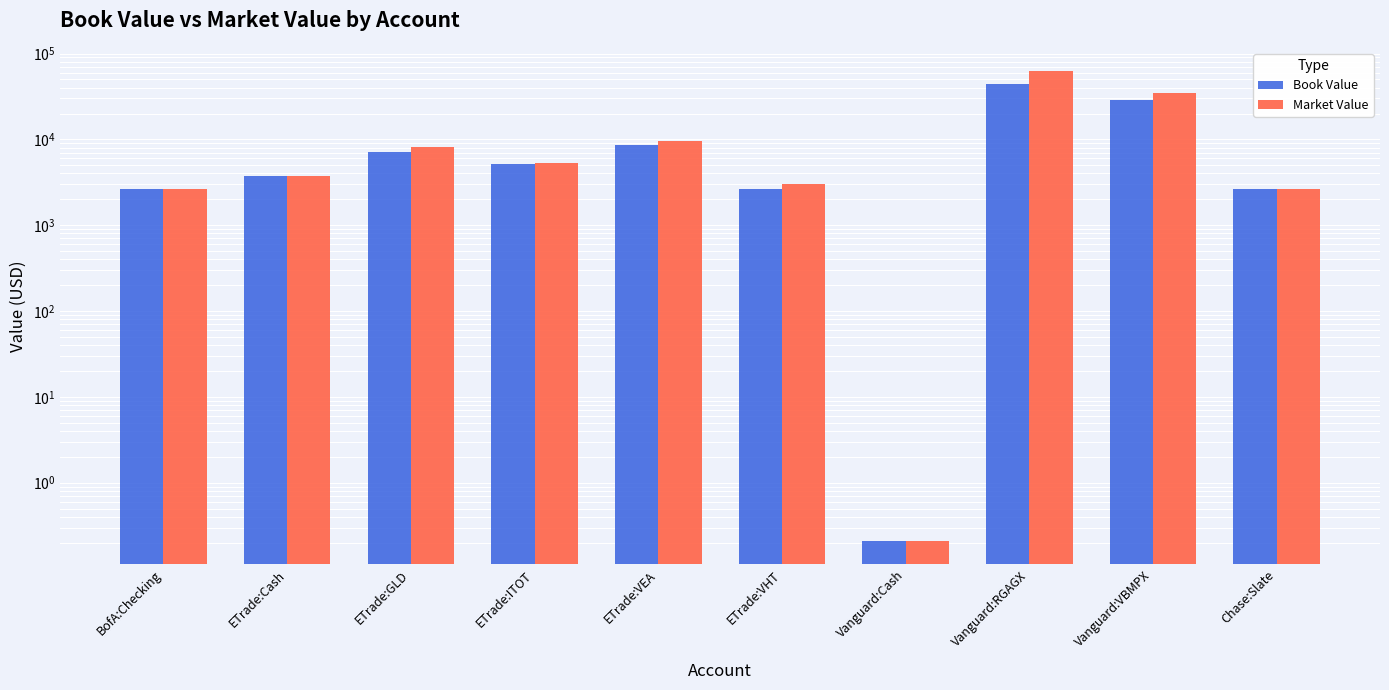

What is the lowest value of the Book Value series?

0.2